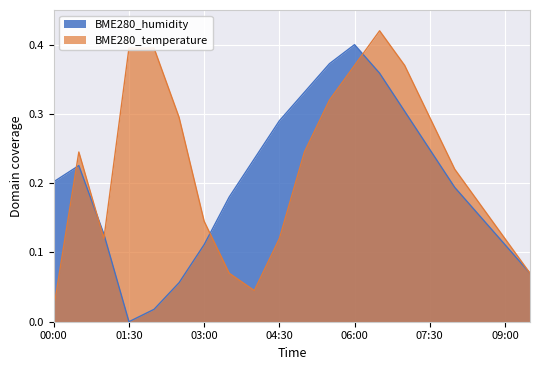

How many lines are shown in the chart?

2